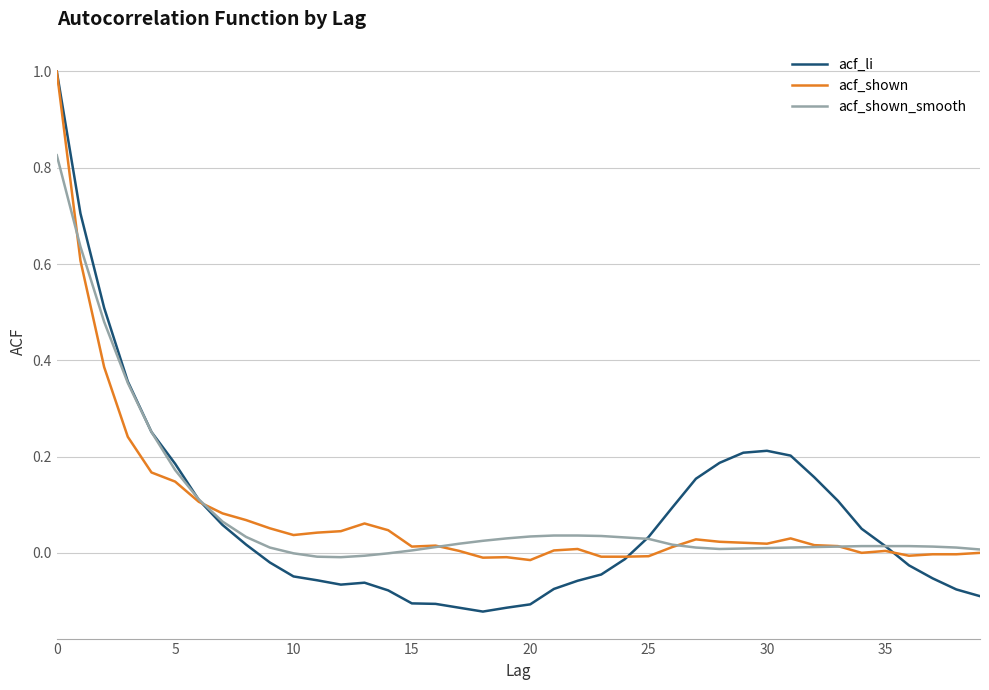

What are all the series names shown in the legend?

acf_li, acf_shown, acf_shown_smooth